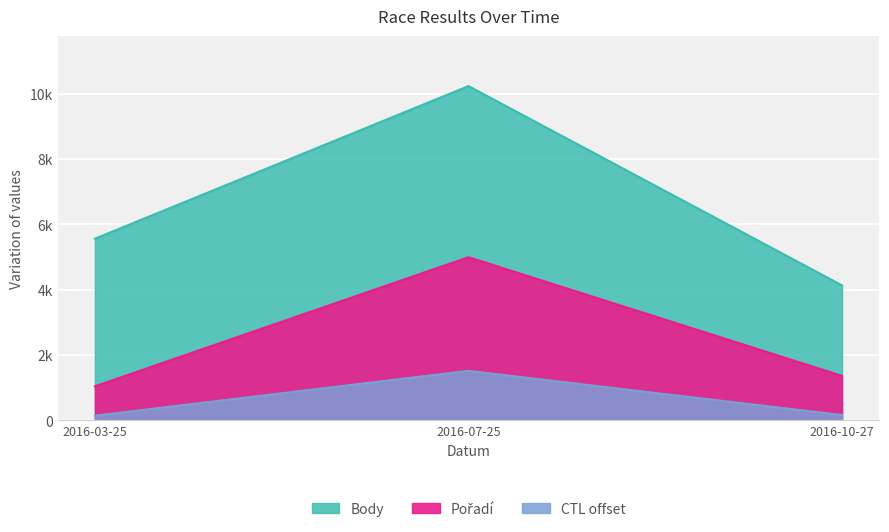

What is the average value of the Pořadí series?

2464.5